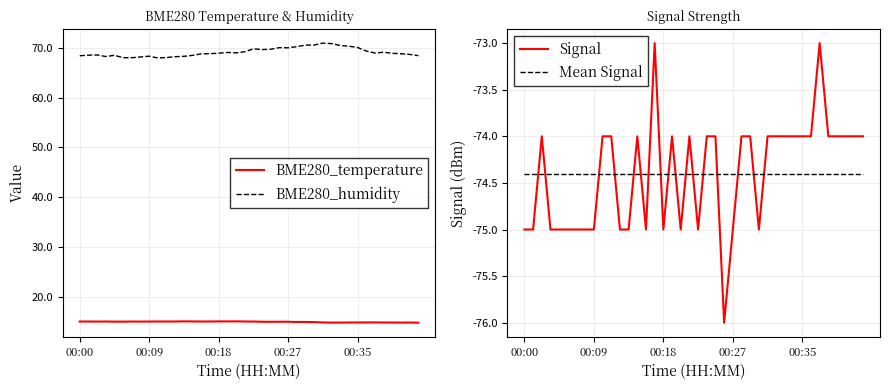

True or false: BME280_humidity and BME280_temperature cross at least once.

False